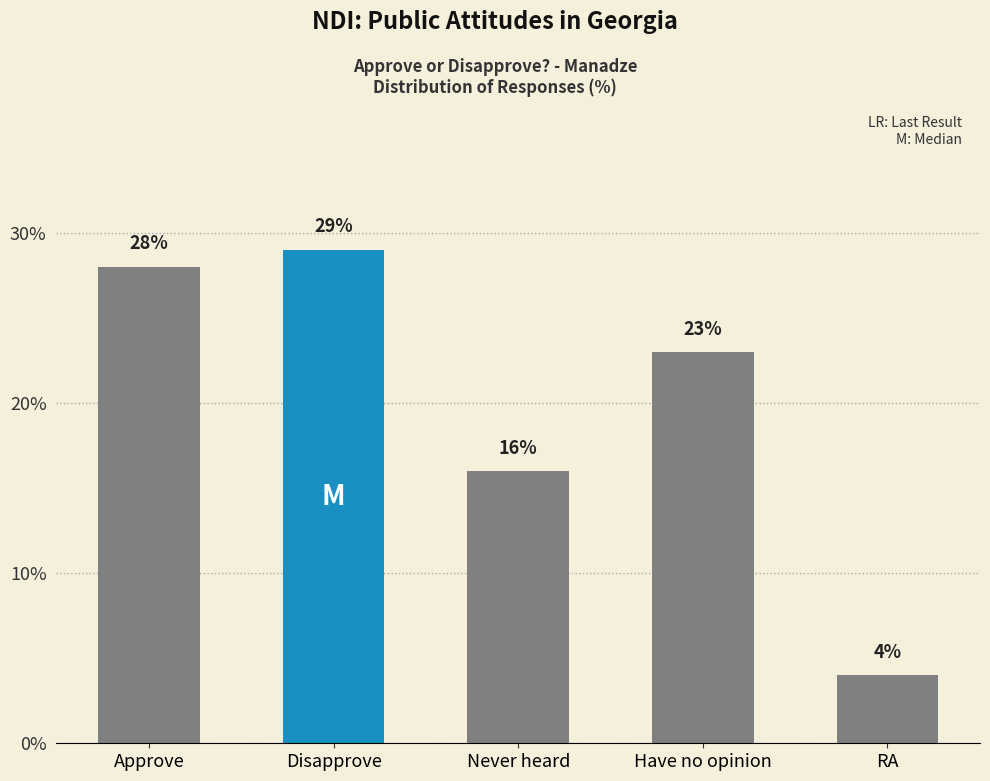

What is the label of the 4th bar from the right?

Disapprove